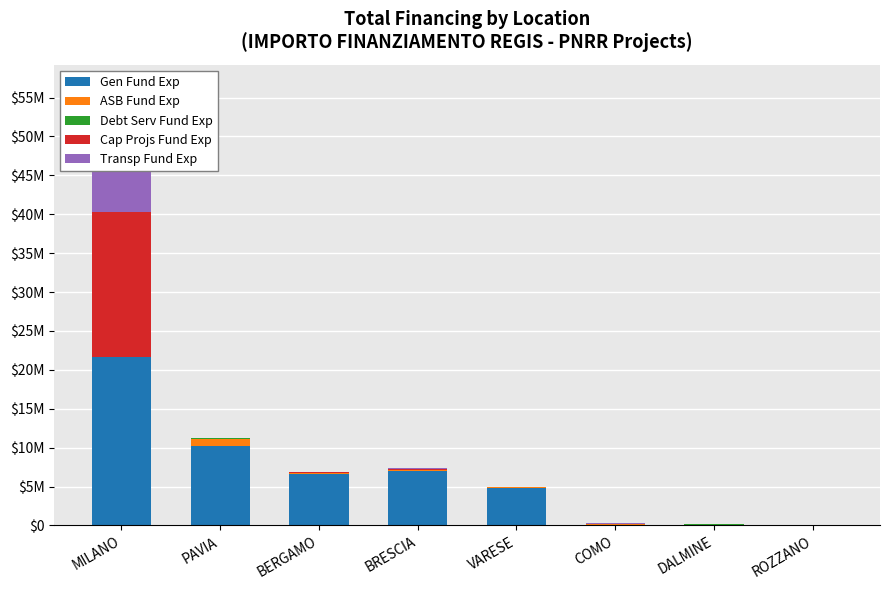

The Debt Serv Fund Exp series shows 42816.5 at BERGAMO. True or false?

True